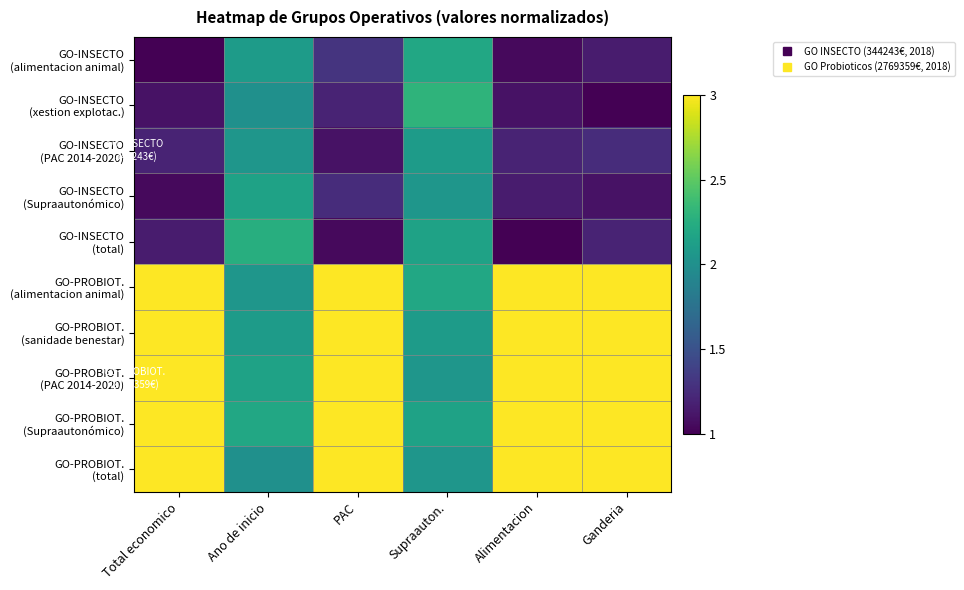

Between Alimentacion and Ganderia, which is larger?

Ganderia